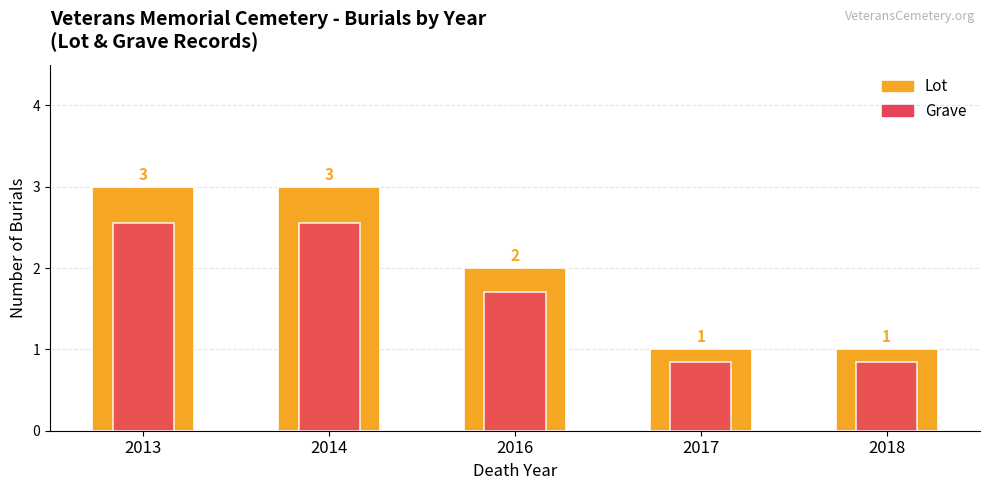

List the series in order of their overall mean, highest first.

Lot, Grave